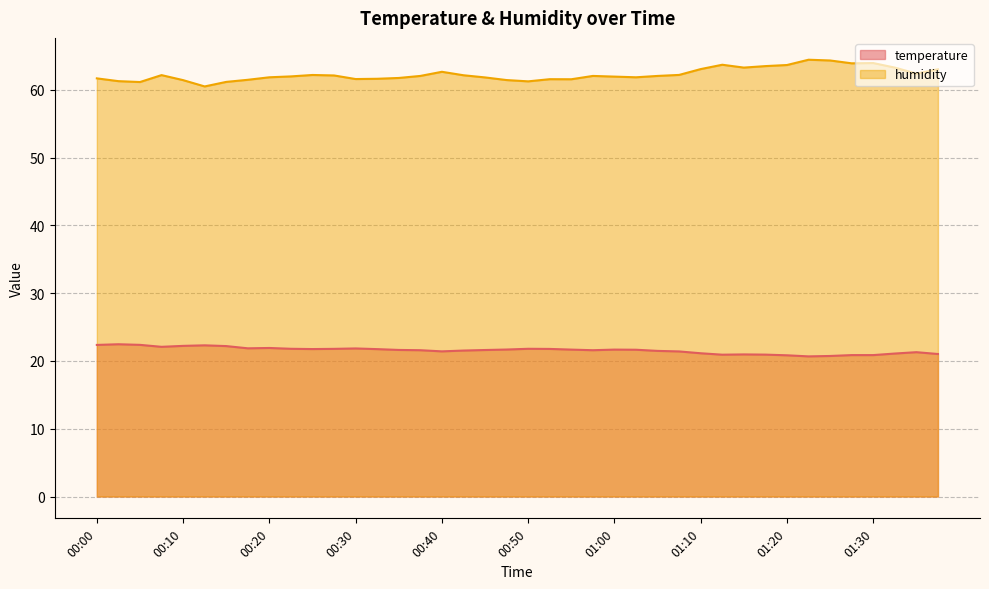

True or false: temperature has a value of 35.1 at 00:25.

False